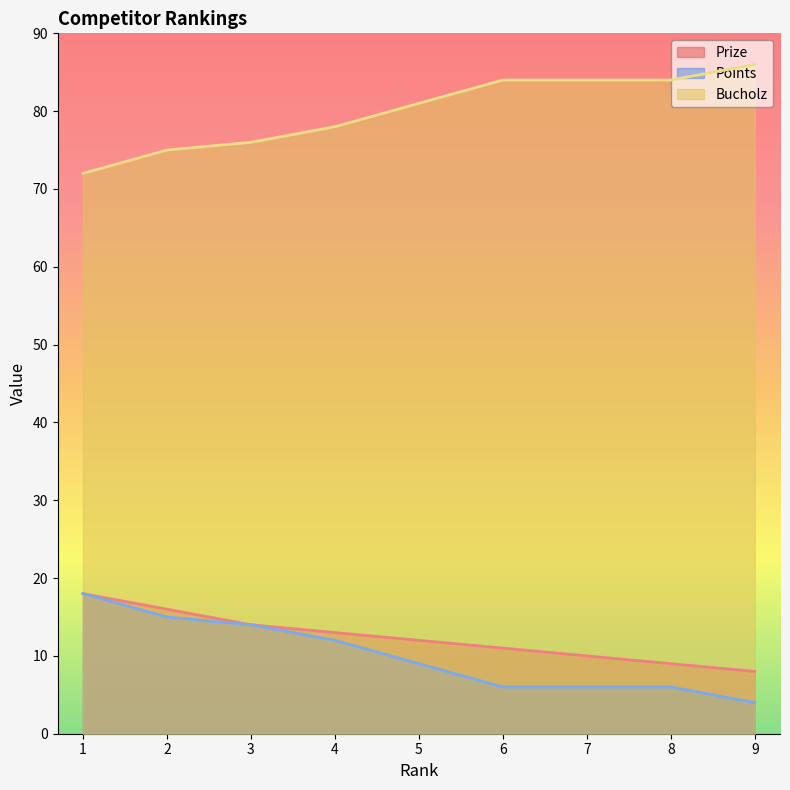

What is the value of the Points point at the 3rd from the left?

14